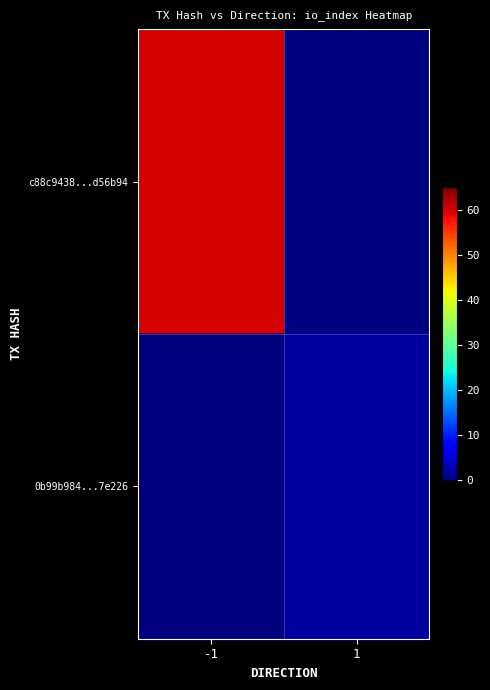

What is the maximum value shown in the chart?

60